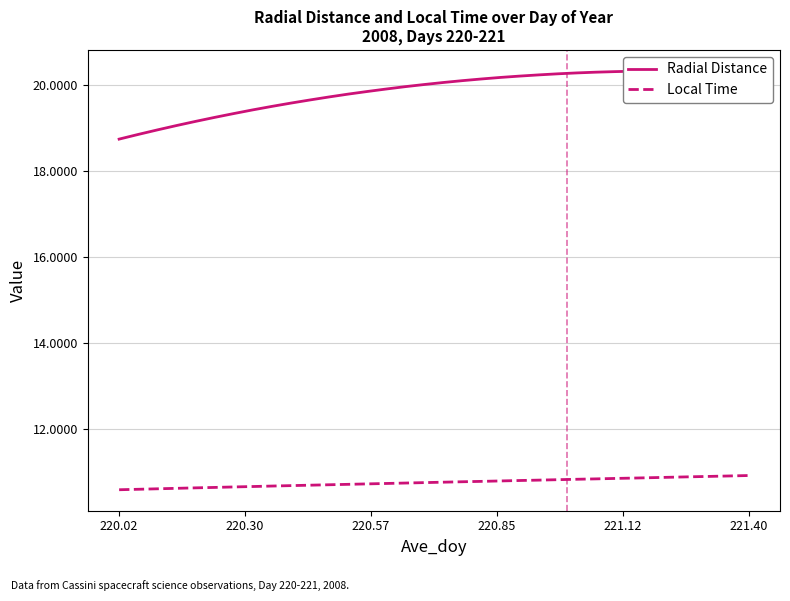

Is it true that Radial Distance equals 4.2 at 22?

False